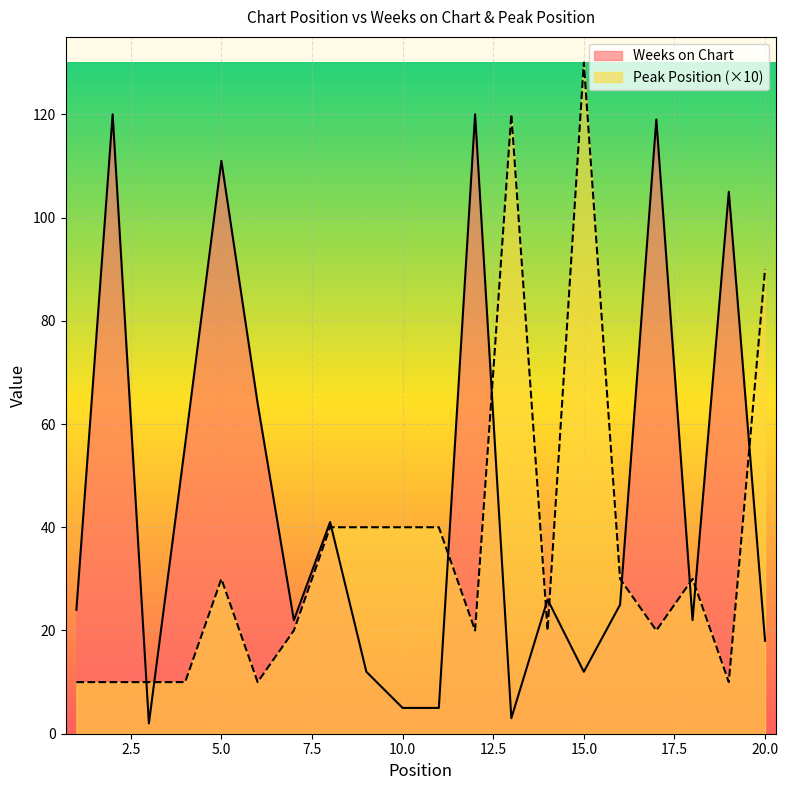

Which series has the widest spread of values?

Peak Position (×10)